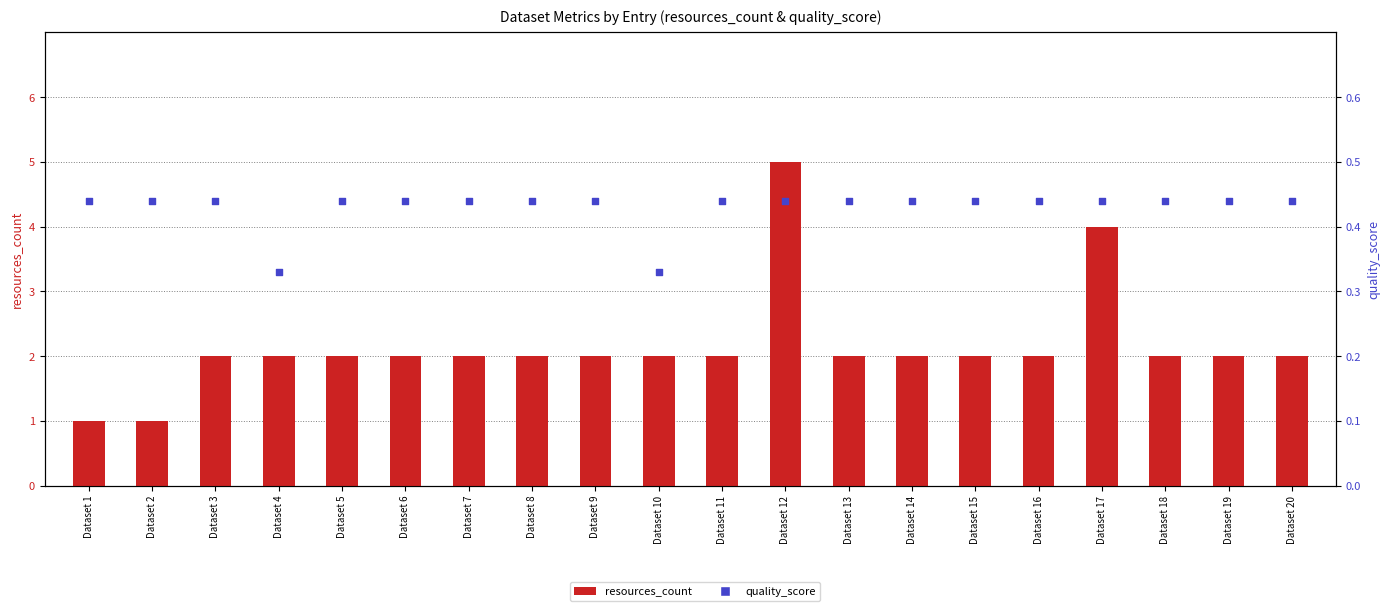

Which series has the largest total across all categories?

resources_count